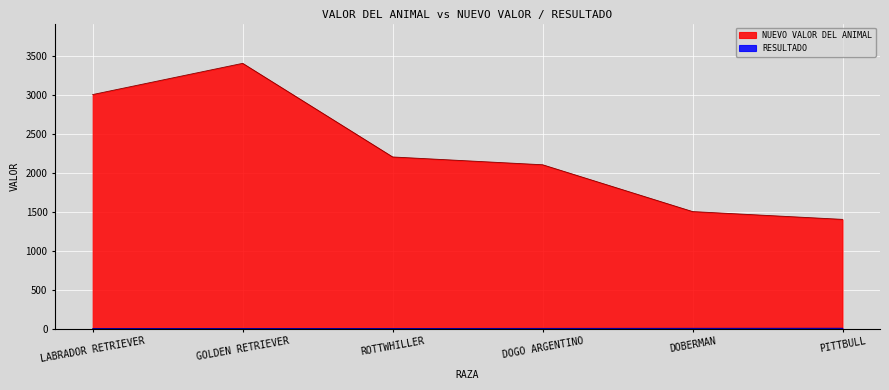

The value of NUEVO VALOR DEL ANIMAL at GOLDEN RETRIEVER is 4969. True or false?

False